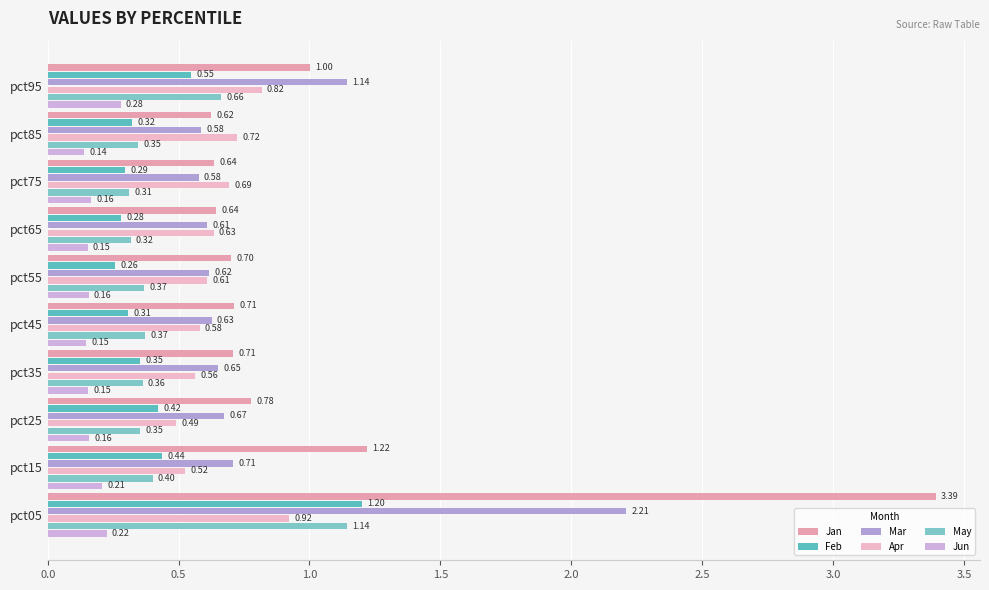

What is the difference between the maximum and minimum values in the May series?

0.8